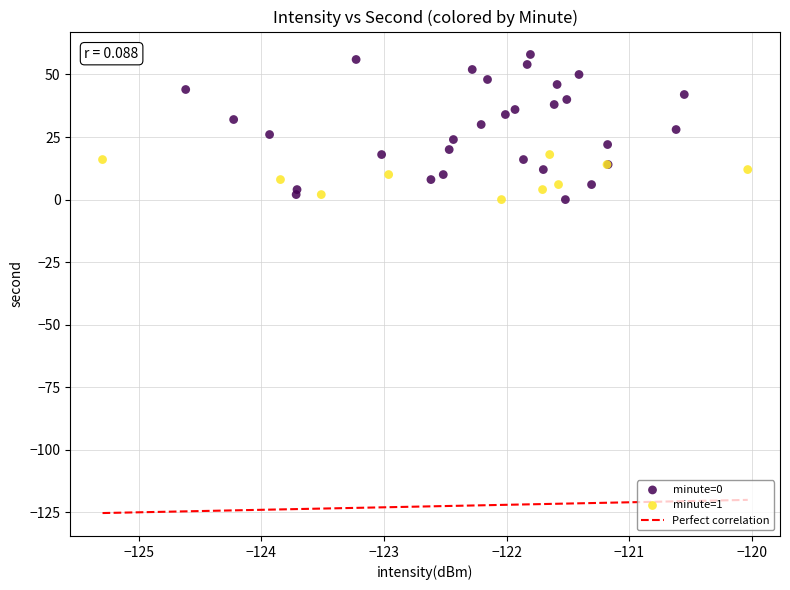

Which series has the widest spread of Y values?

minute=0